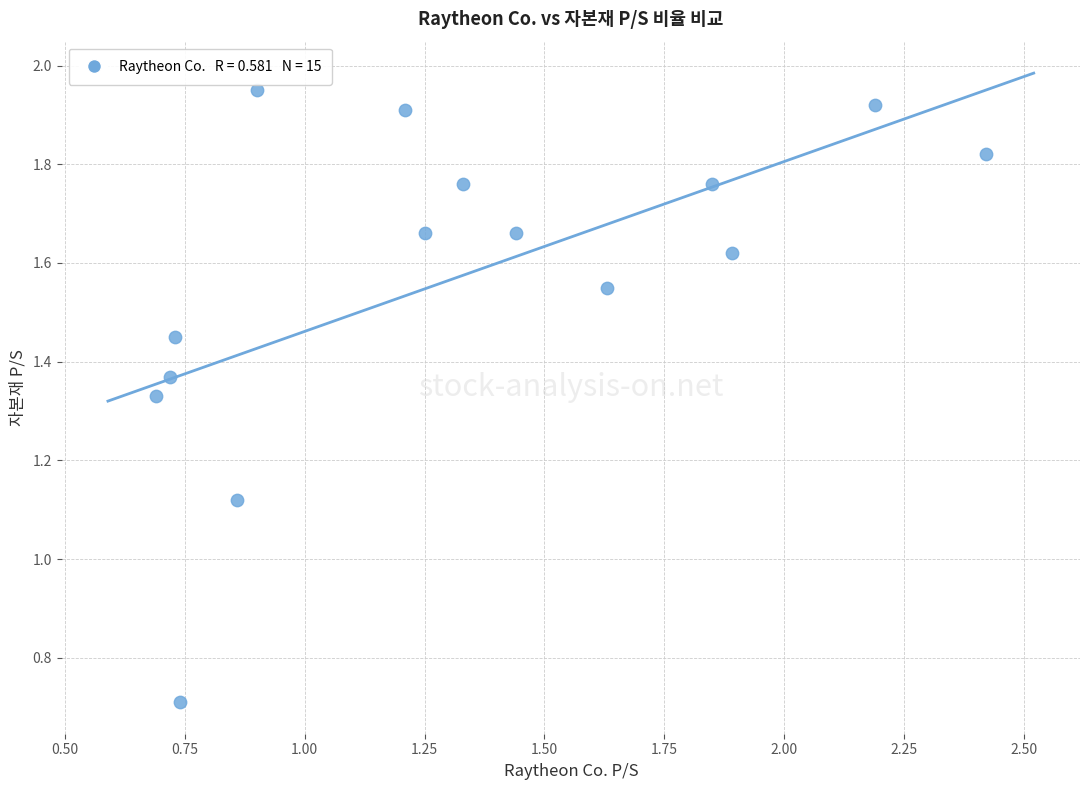

What is the range of Y values (max minus min)?

1.2